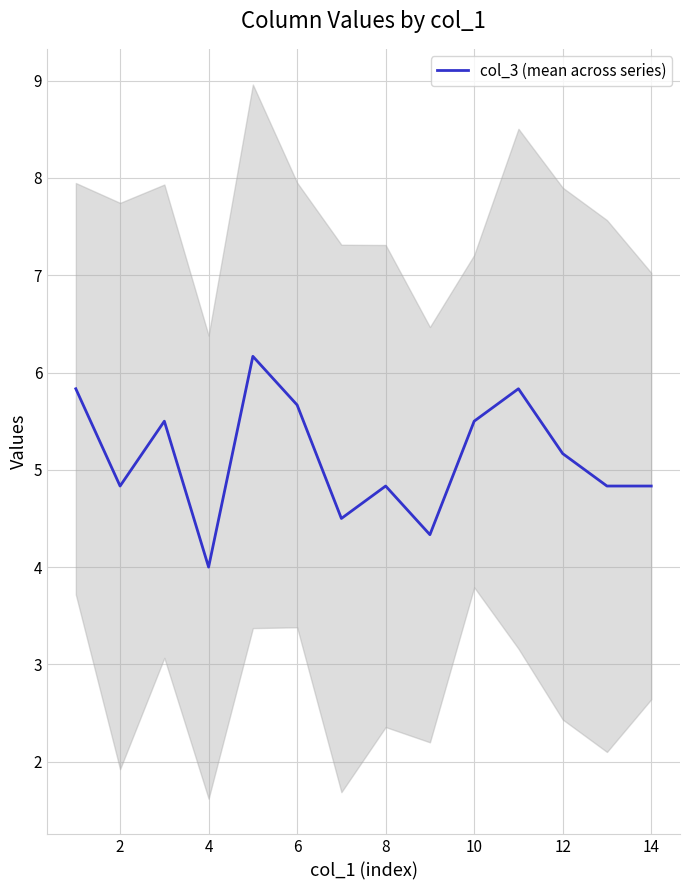

The value of col_3 (mean across series) at 4 is 6.6. True or false?

False